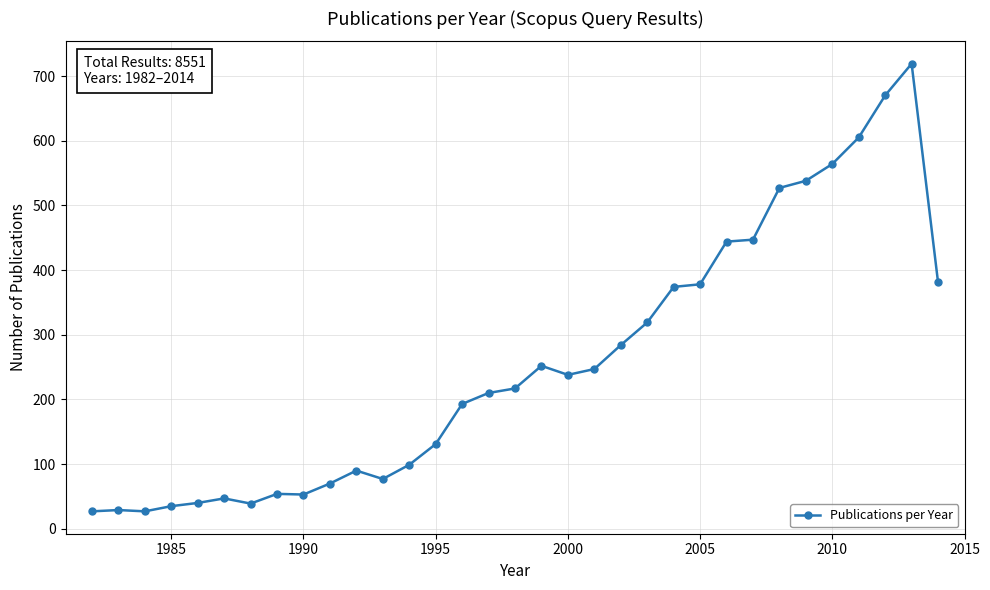

True or false: there are more than 2 points higher than both neighbors.

True